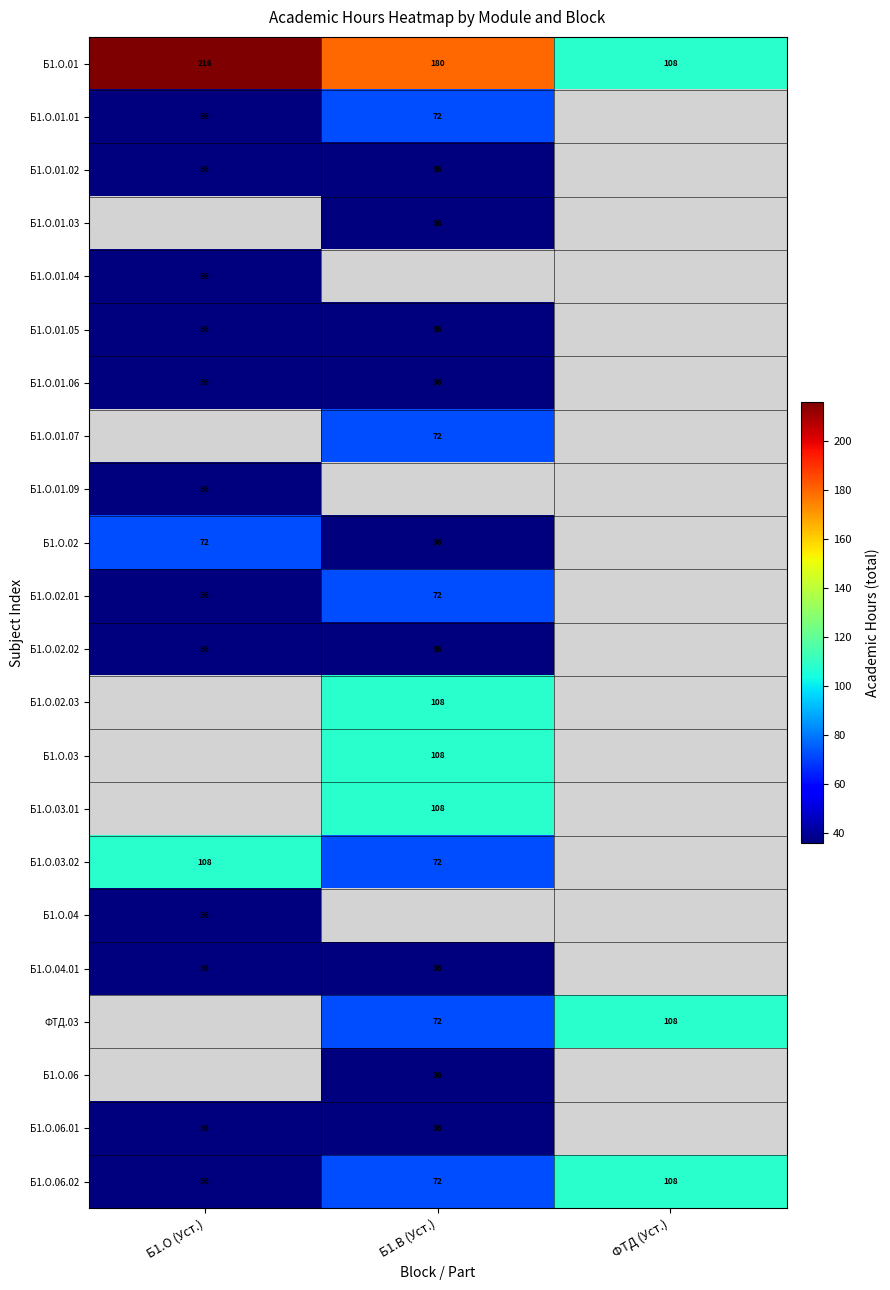

The ФТД.03 series shows 108 at ФТД (Уст.). True or false?

True